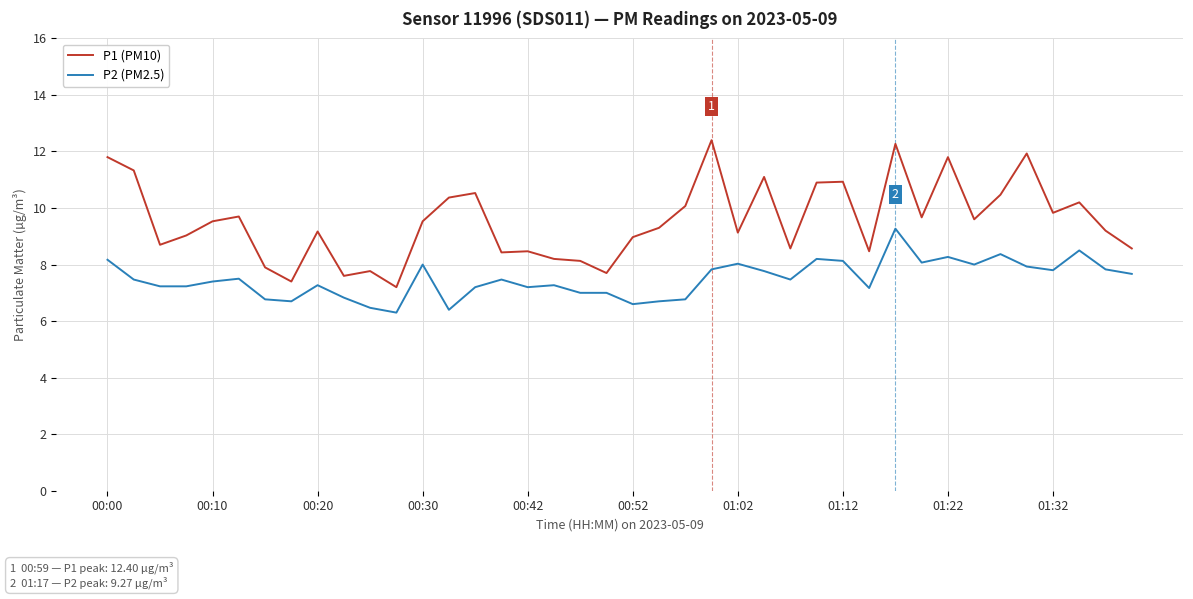

What are all the series names shown in the legend?

P1 (PM10), P2 (PM2.5)